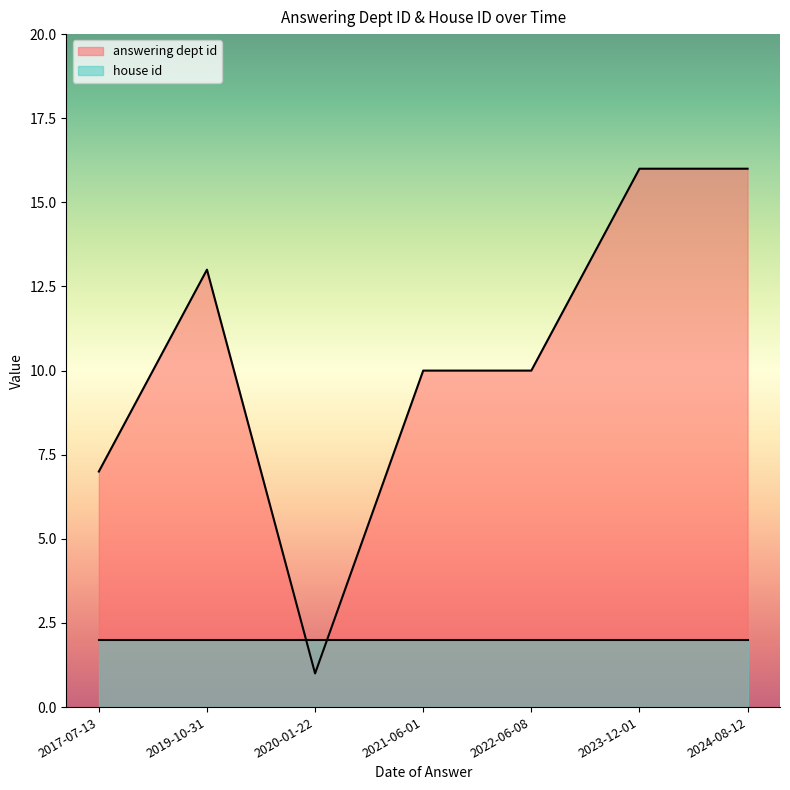

Count the number of values greater than 10.

3